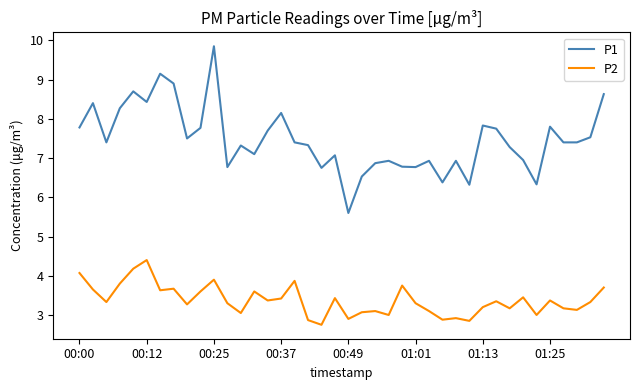

True or false: P1 and P2 intersect in this chart.

False